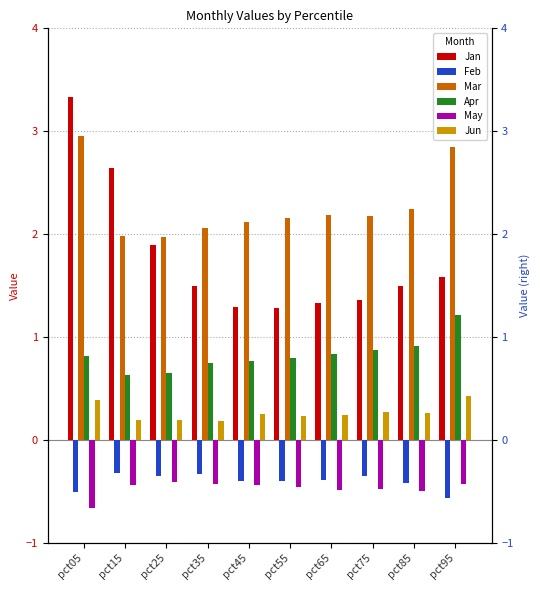

At which category is the sum across all series the highest?

pct05